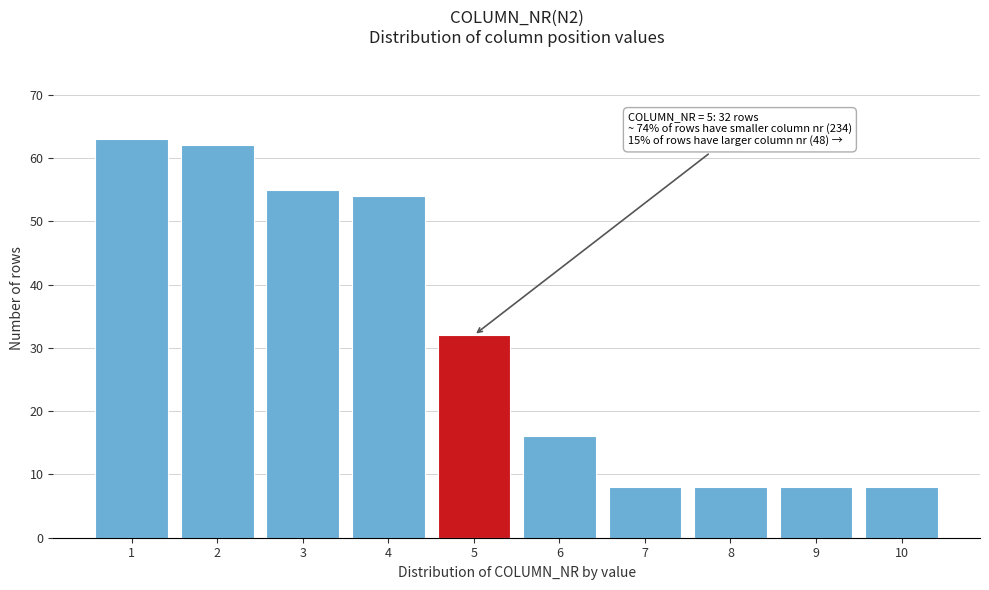

Reading right to left, transcribe all the data shown in this chart.

8	8	8	8	16	32	54	55	62	63